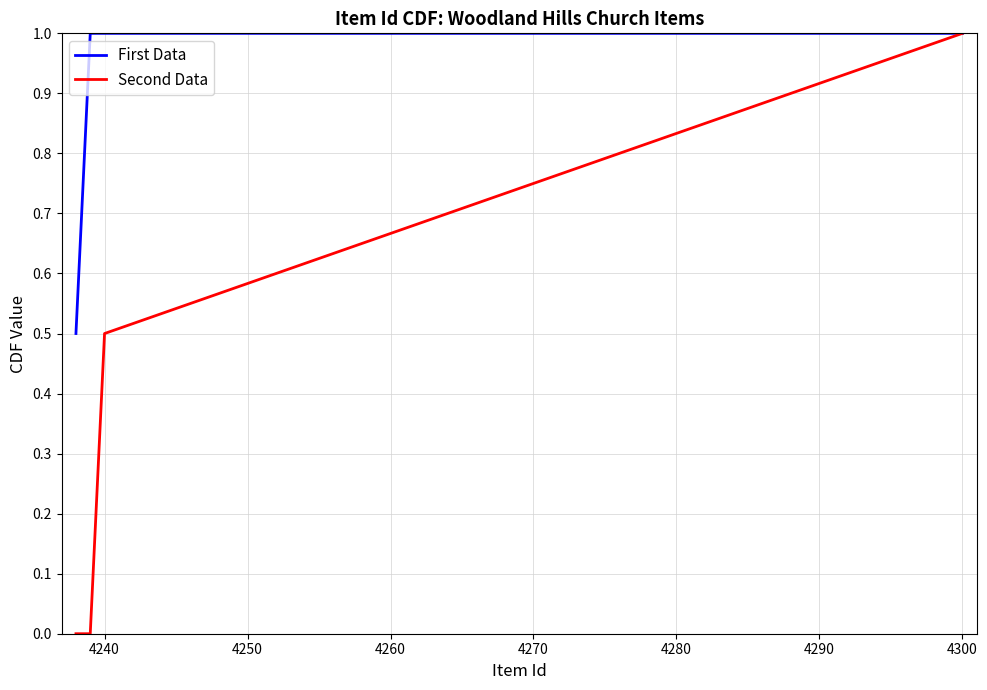

Count the number of data series in this chart.

2